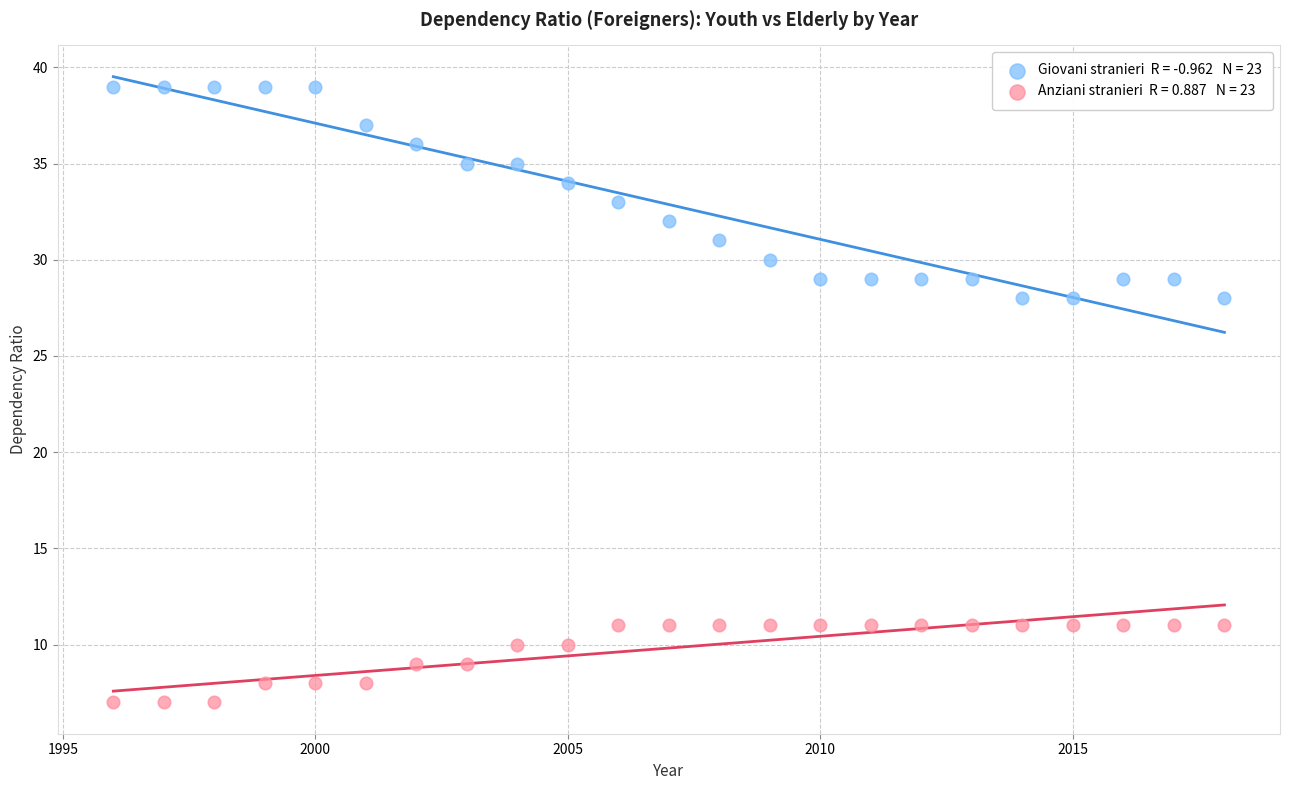

Across all data points, what is the range of Y values (max minus min)?

32